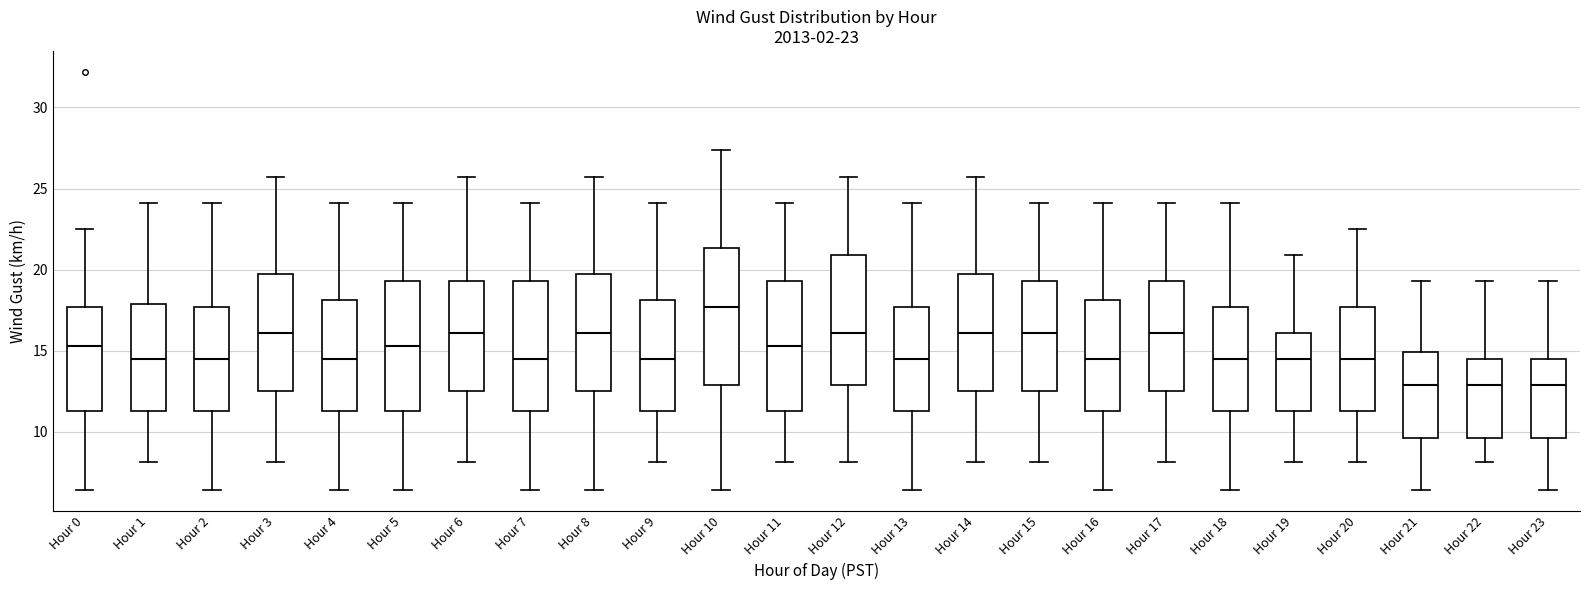

Which box has the highest median line?

Hour 10